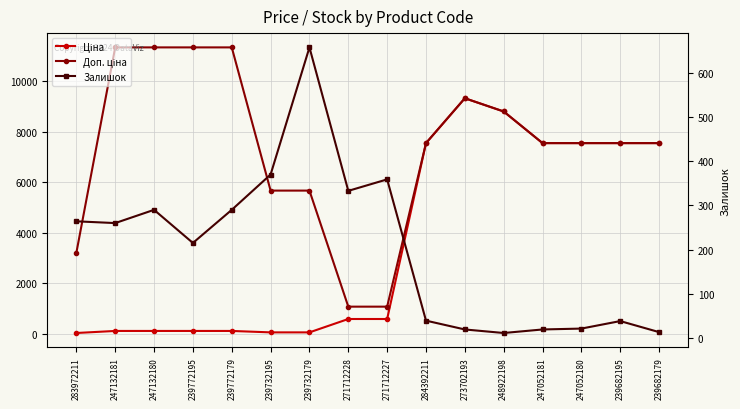

The value of Ціна at 239682195 is 7545.9. True or false?

True